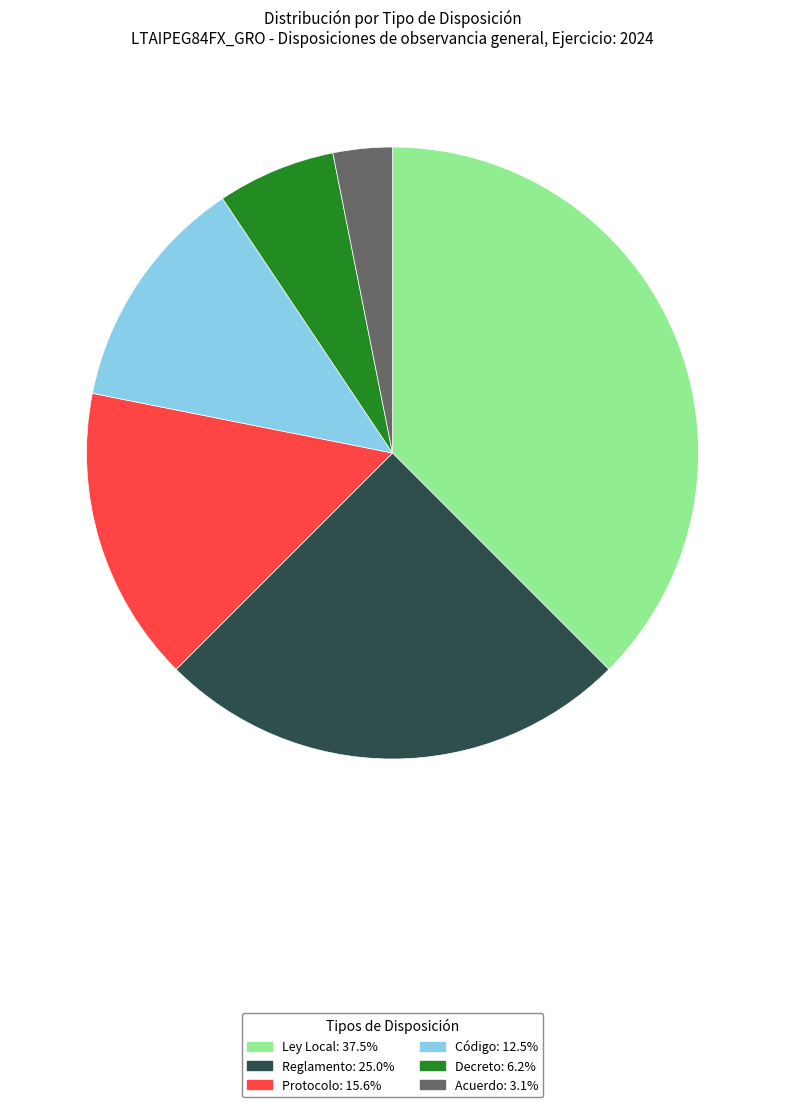

What is the largest slice in the pie chart?

Ley Local